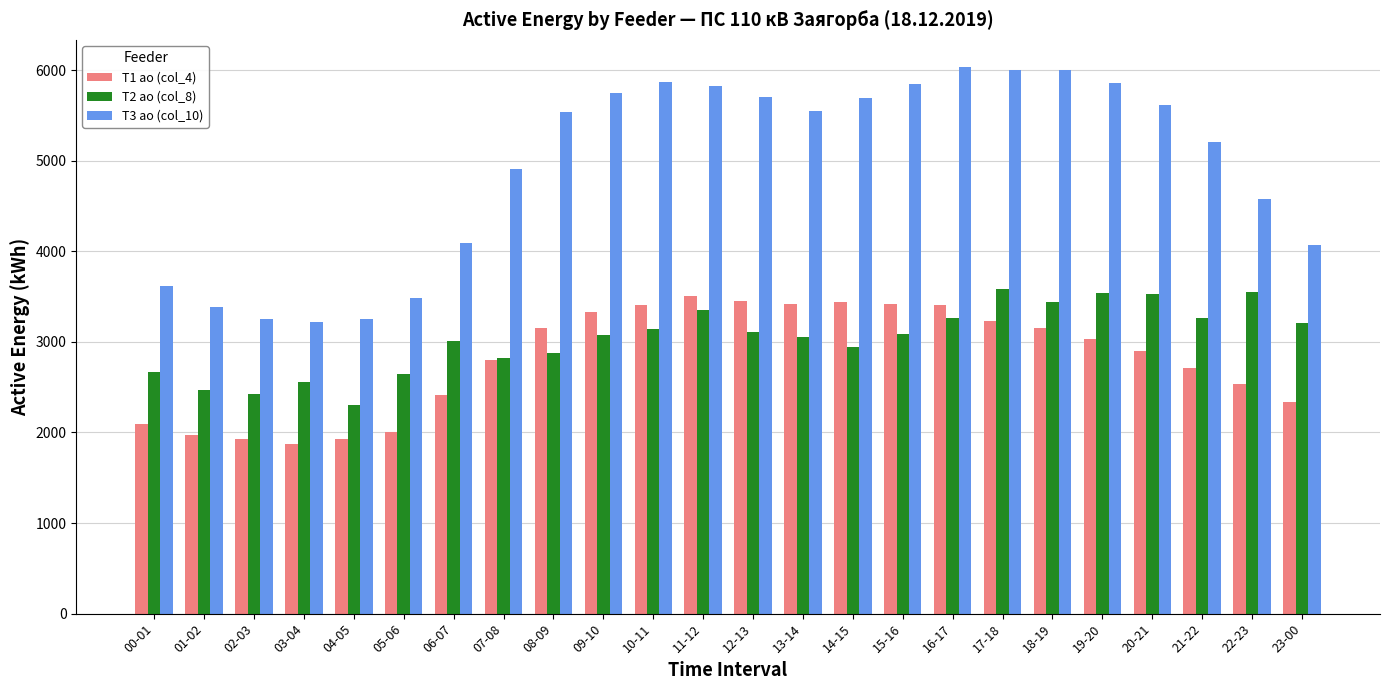

How many values in the T1 ао (col_4) series are below 3033?

12